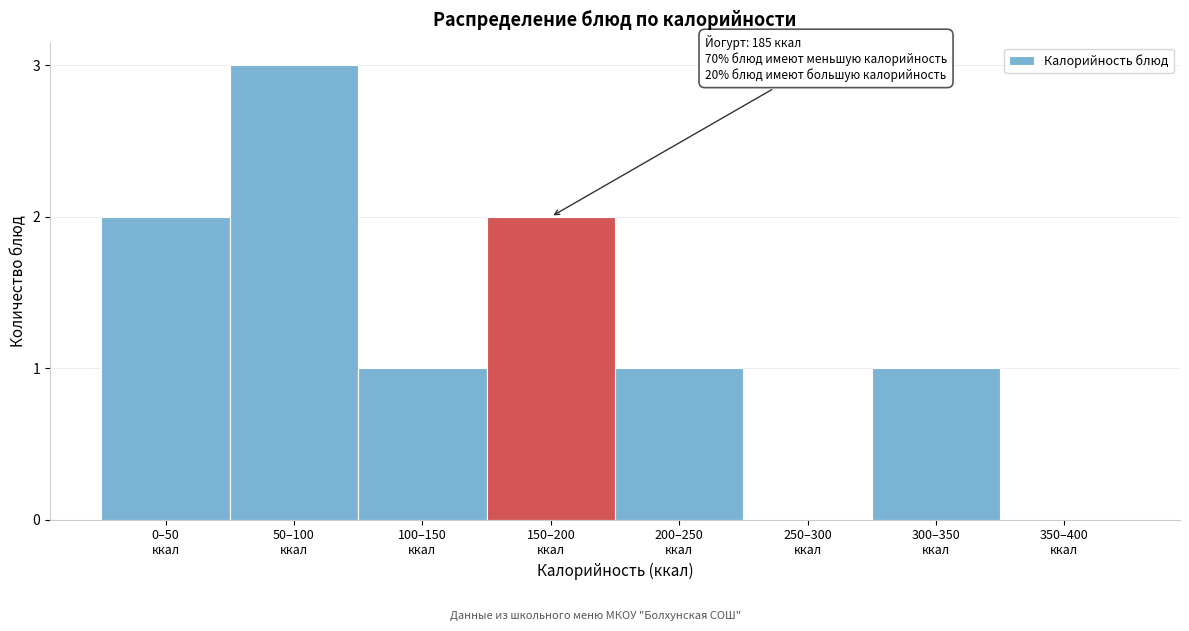

What is the sum of all values?

10